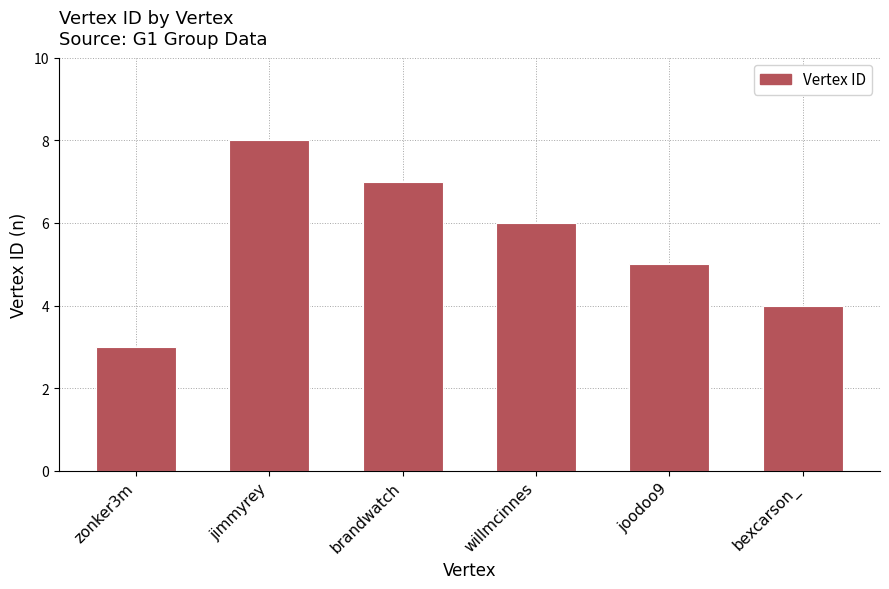

How many data points does each series have?

6